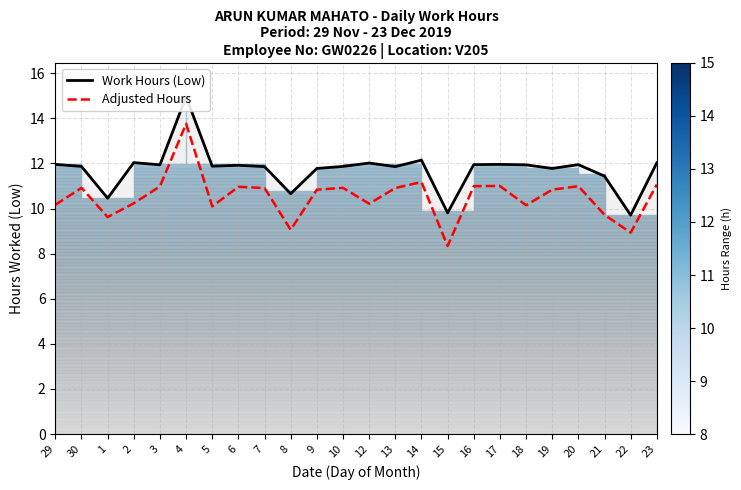

Which series has the widest spread of values?

Adjusted Hours